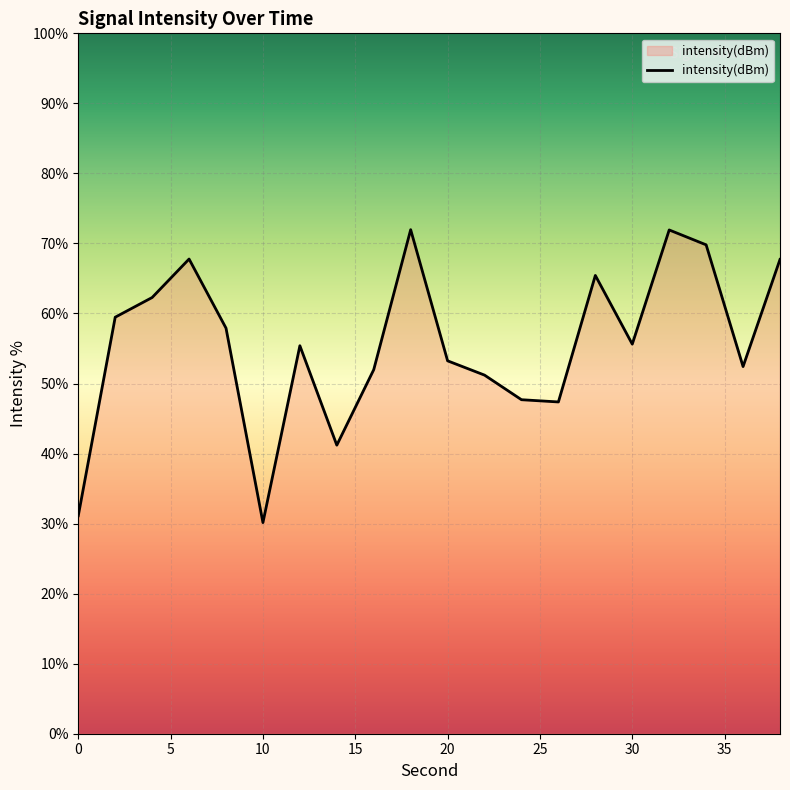

What is the difference between the maximum and minimum values?

41.8